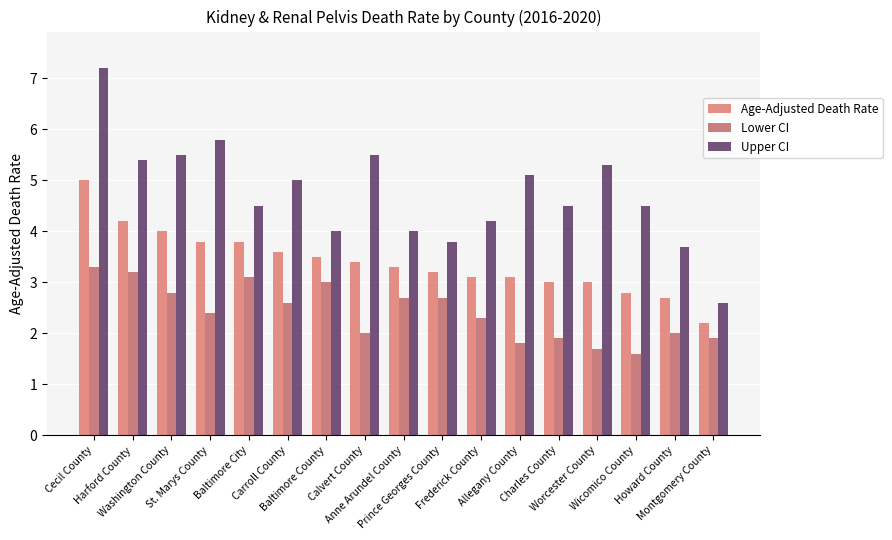

At which label does Lower CI first exceed 2?

Cecil County